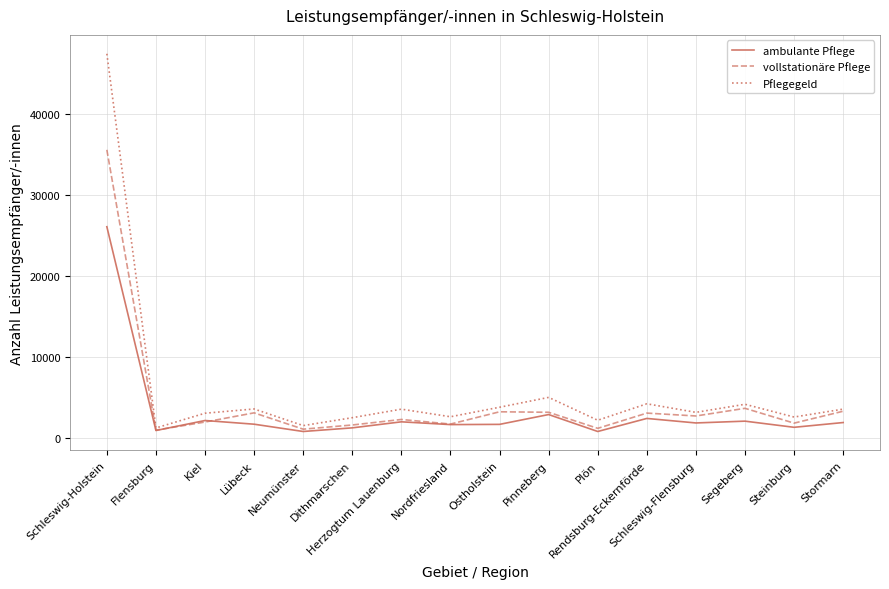

List the series in order of their peak value, highest first.

Pflegegeld, vollstationäre Pflege, ambulante Pflege